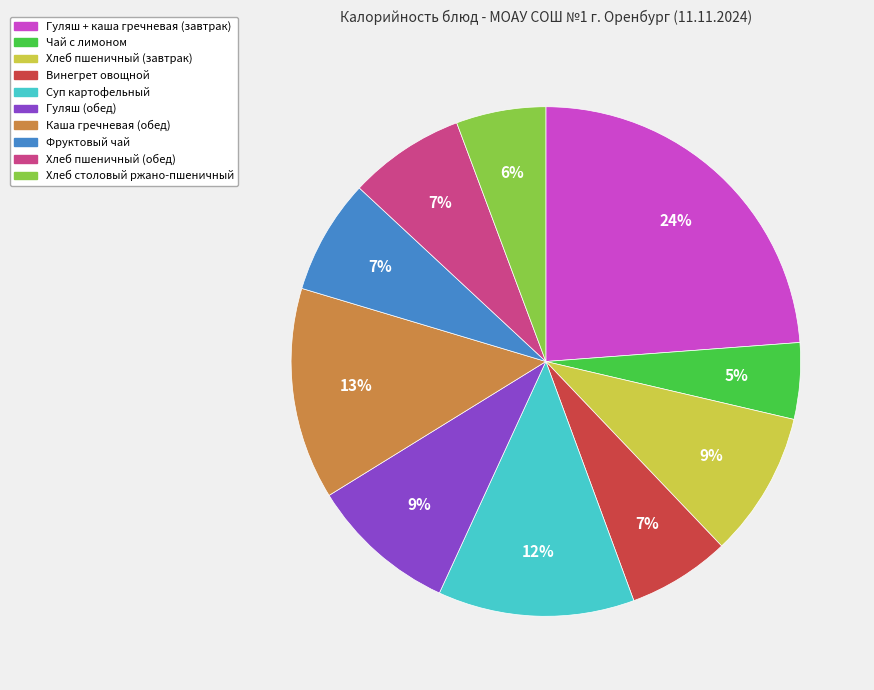

To the nearest percent, what is the difference between the largest and smallest slice percentages?

19%